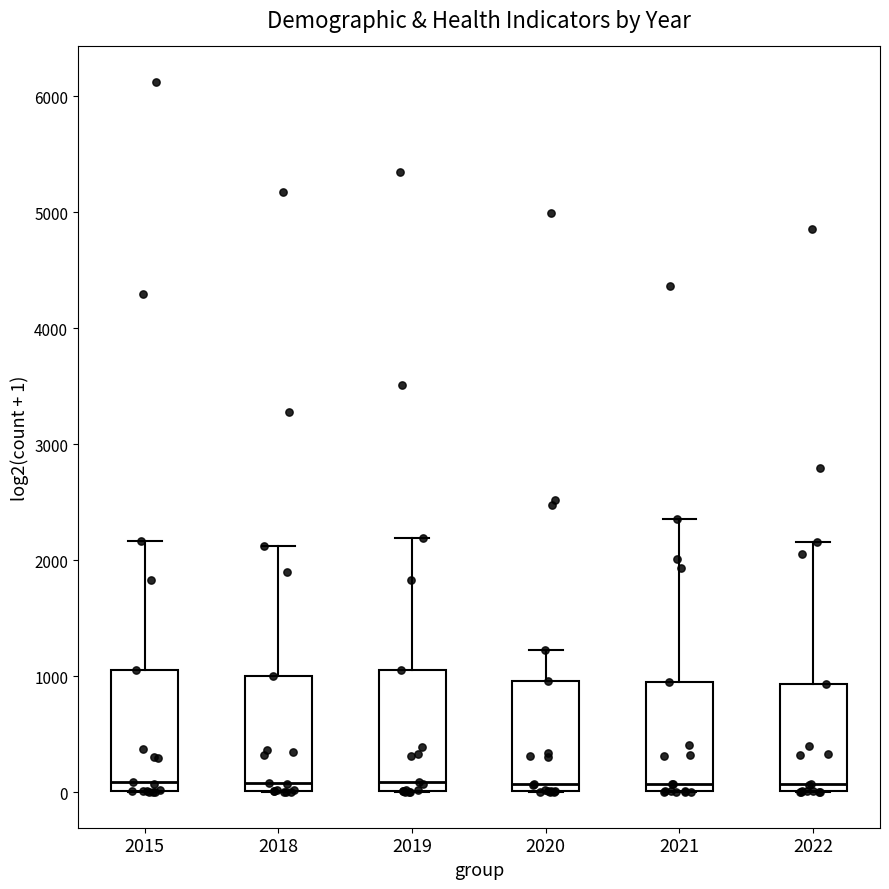

Reading left to right, transcribe this box plot: for each box, give where its median line is, the range the box spans, and where its two whiskers end, as read against the y-axis. The values are not printed on the chart, so give them approximately, as read against the axis.

2015: median 100, box 0 to 1100, whiskers 0 to 2200
2018: median 100, box 0 to 1000, whiskers 0 to 2100
2019: median 100, box 0 to 1100, whiskers 0 to 2200
2020: median 100, box 0 to 1000, whiskers 0 to 1200
2021: median 100, box 0 to 900, whiskers 0 to 2400
2022: median 100, box 0 to 900, whiskers 0 to 2200